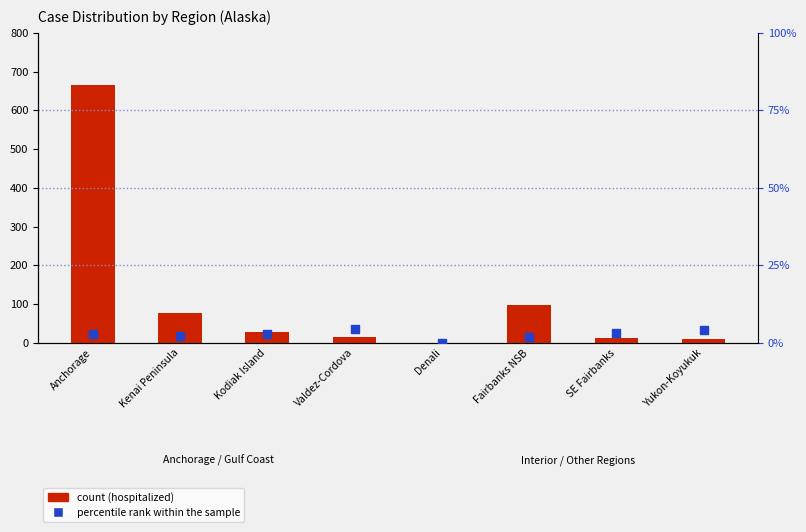

Which series contains the highest Y value?

count